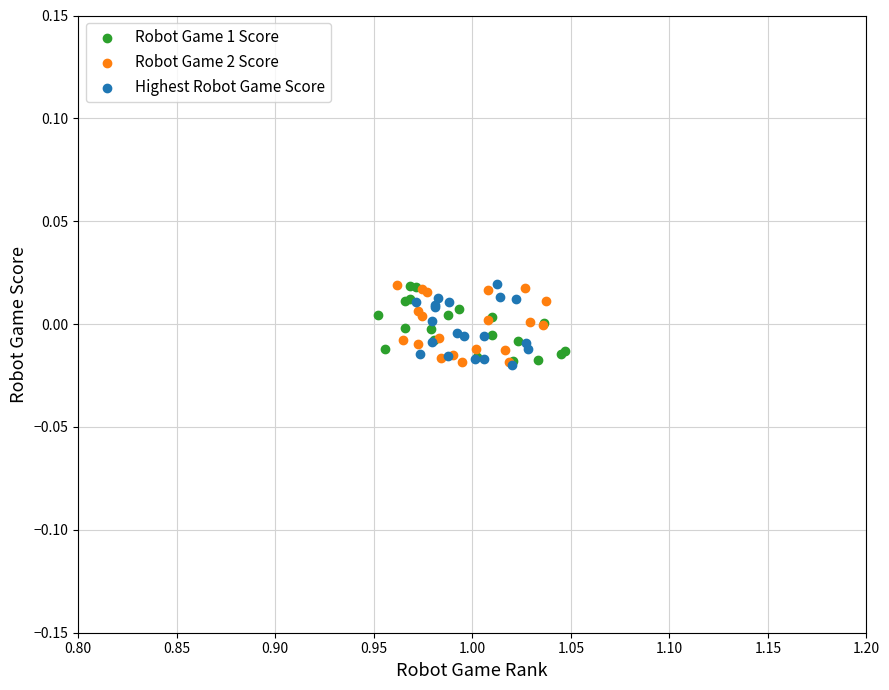

What are all the series names shown in the legend?

Robot Game 1 Score, Robot Game 2 Score, Highest Robot Game Score